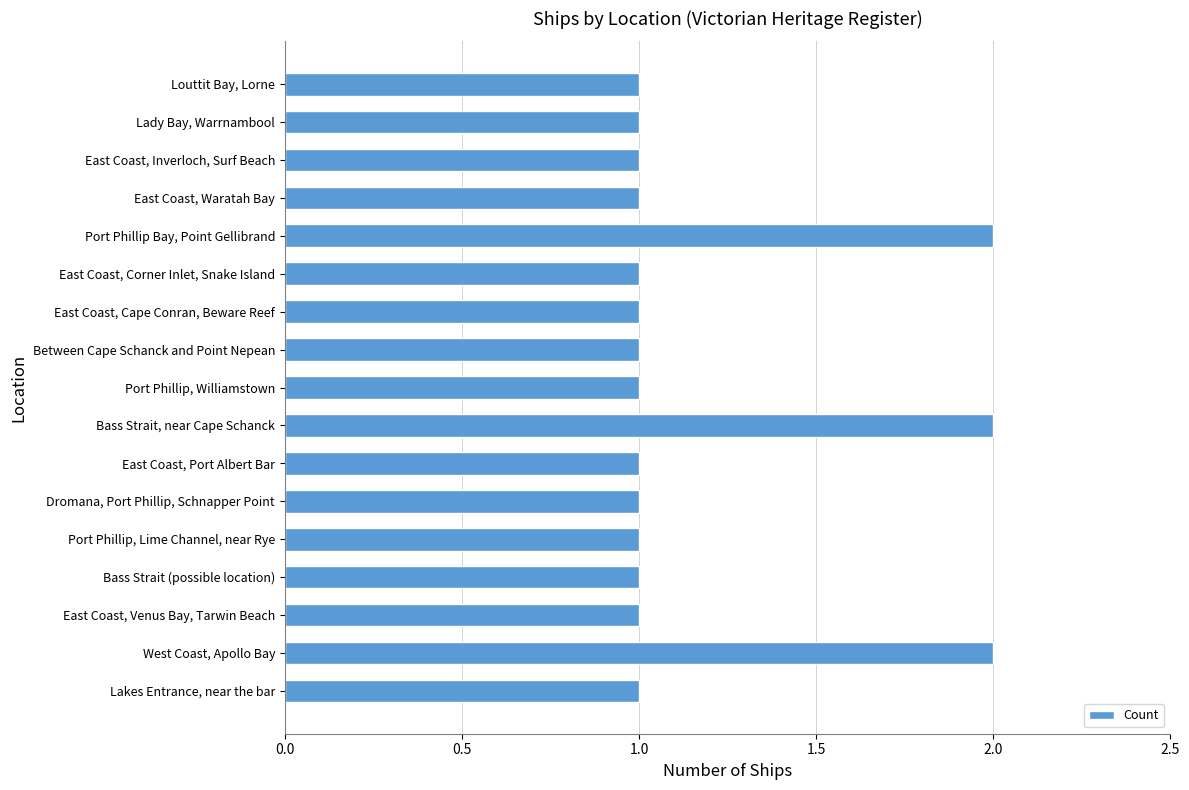

What is the sum of all values?

20